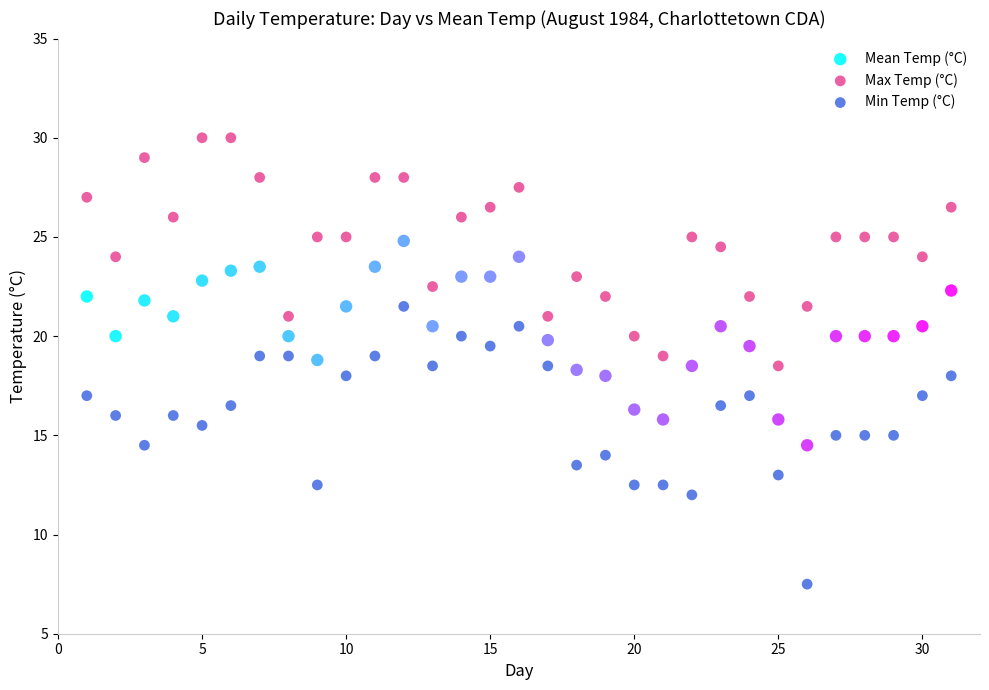

Which series has the widest spread of Y values?

Min Temp (°C)